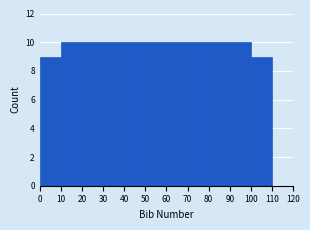

Reading left to right, list every bar in this chart as the range it spans on the x-axis followed by its height. The values are not printed on the chart, so give them approximately, as read against the axis.

0 to 10: 9
10 to 20: 10
20 to 30: 10
30 to 40: 10
40 to 50: 10
50 to 60: 10
60 to 70: 10
70 to 80: 10
80 to 90: 10
90 to 100: 10
100 to 110: 9
110 to 120: 0